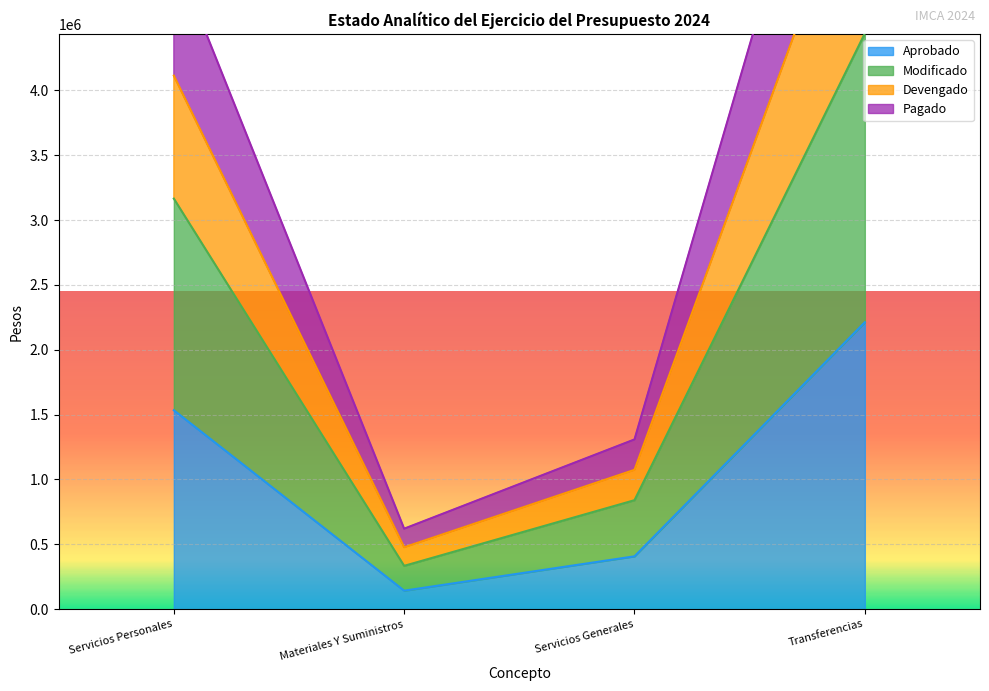

Which series has the largest range (max minus min)?

Devengado